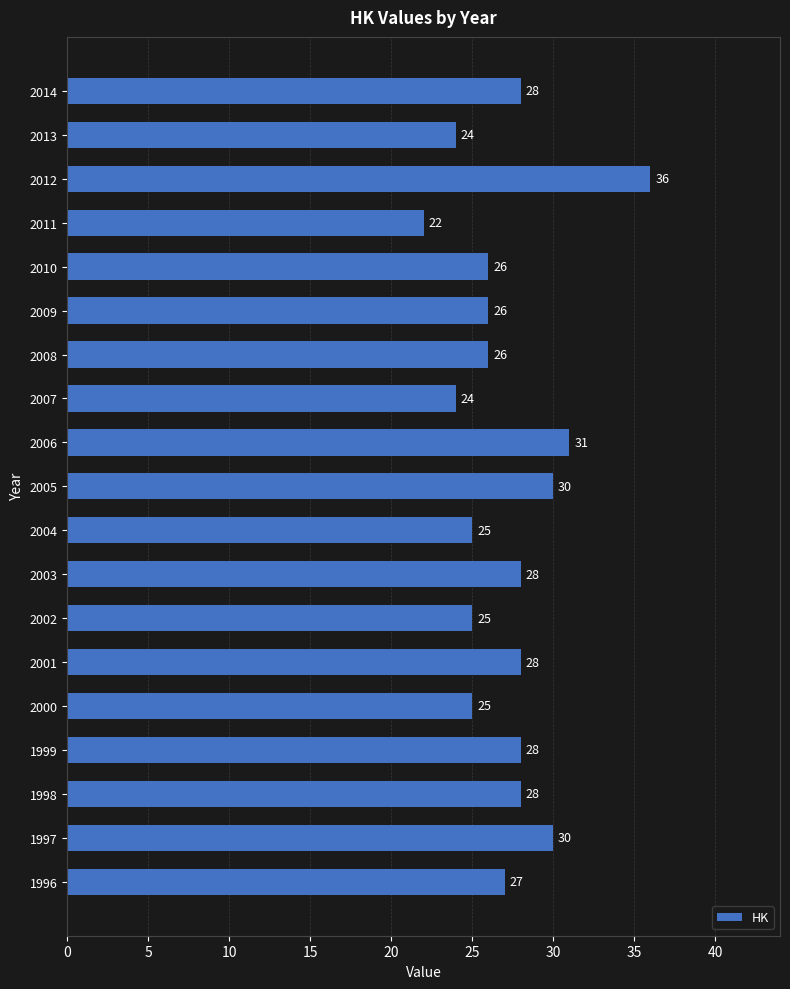

Which has a higher value, 2013 or 2012?

2012